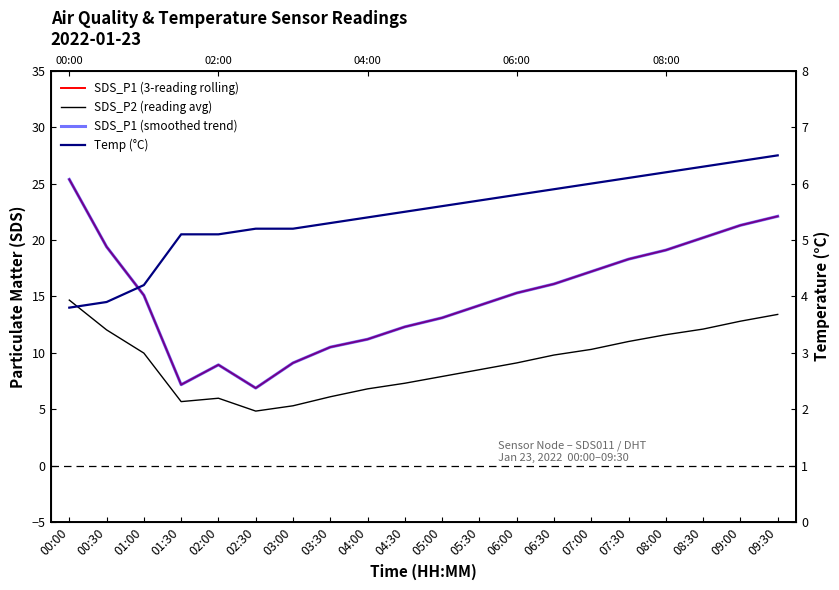

What are all the series names shown in the legend?

SDS_P1 (3-reading rolling), SDS_P2 (reading avg), SDS_P1 (smoothed trend), Temp (°C)